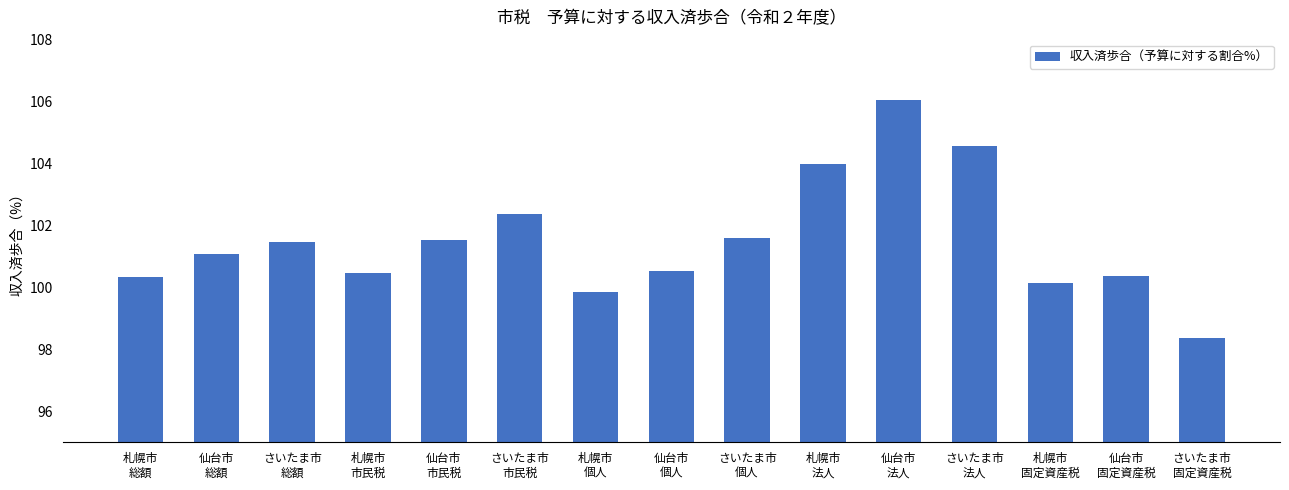

How many data points does each series have?

15